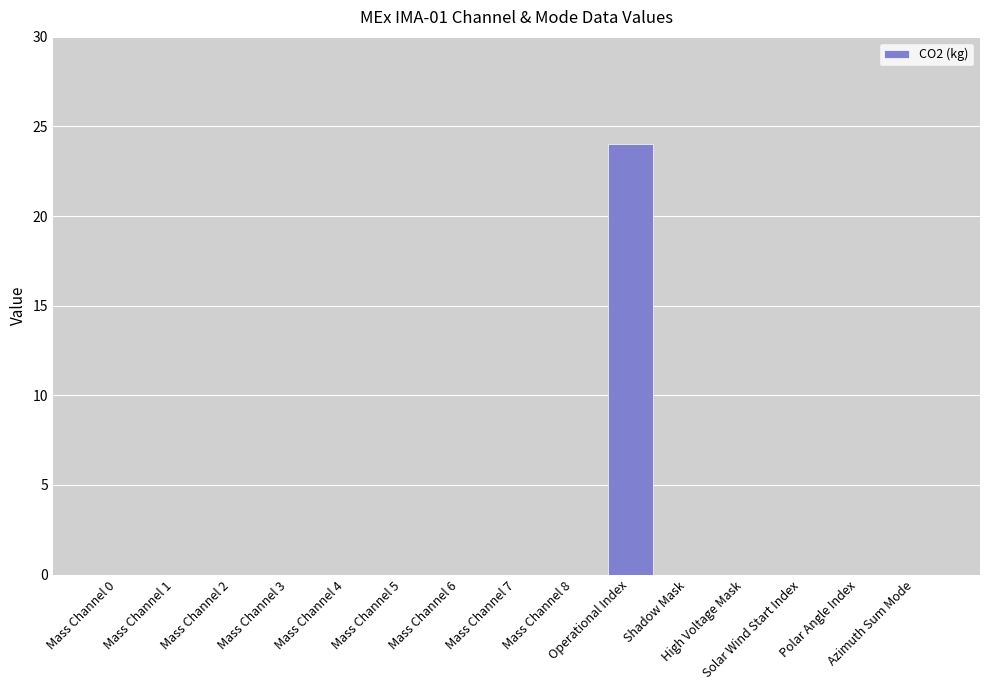

Are the bars horizontal?

No